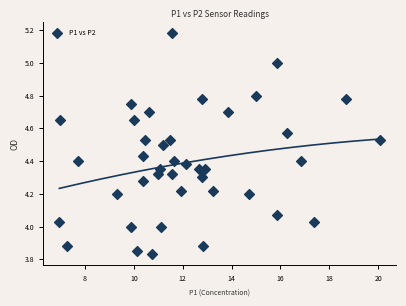

What is the range of X values (max minus min)?

13.1